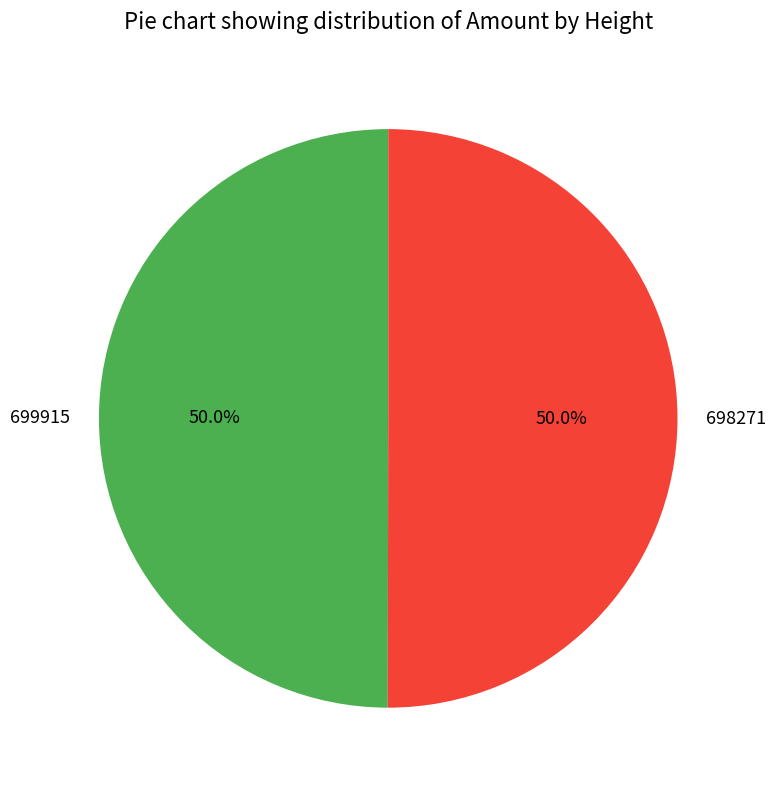

What is the ratio of the value at 699915 to the value at 698271?

1.0